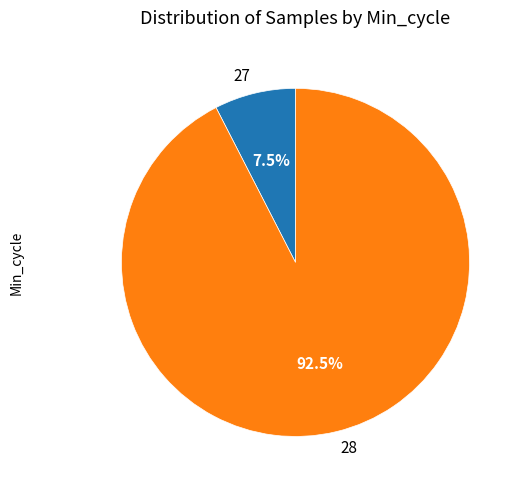

Which slice is the smallest?

27